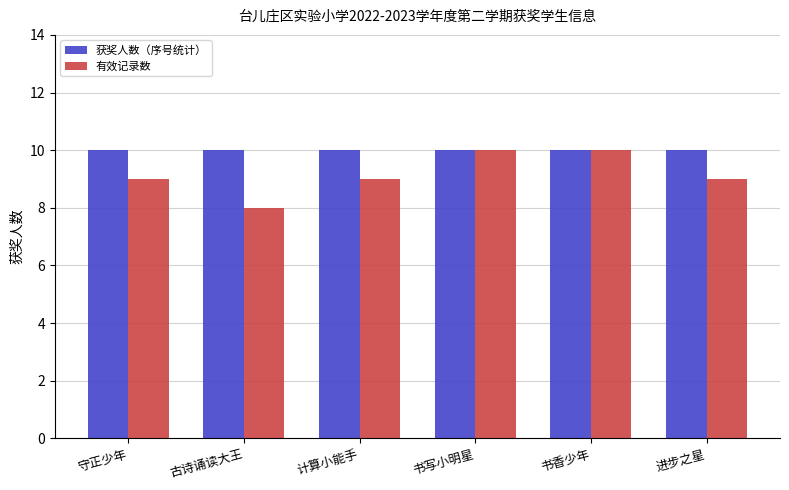

The value of 获奖人数（序号统计） at 计算小能手 is 10. True or false?

True